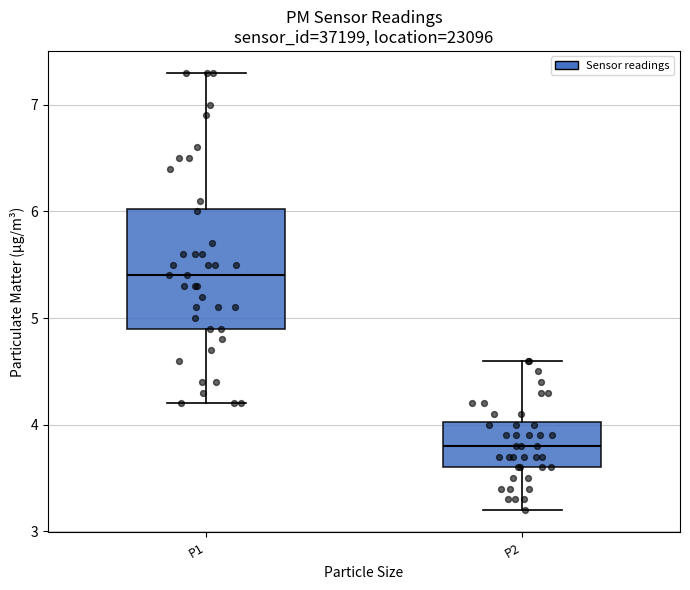

Reading left to right, transcribe this box plot: for each box, give where its median line is, the range the box spans, and where its two whiskers end, as read against the y-axis. The values are not printed on the chart, so give them approximately, as read against the axis.

P1: median 5.4, box 4.9 to 6.0, whiskers 4.2 to 7.3
P2: median 3.8, box 3.6 to 4.0, whiskers 3.2 to 4.6